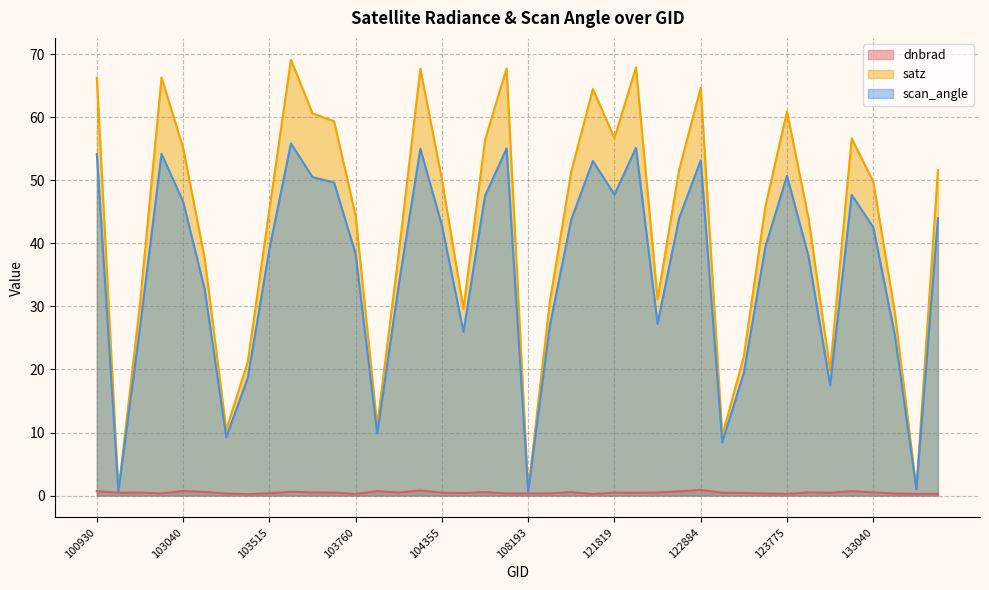

Where is scan_angle nearest to the value 28?

122525